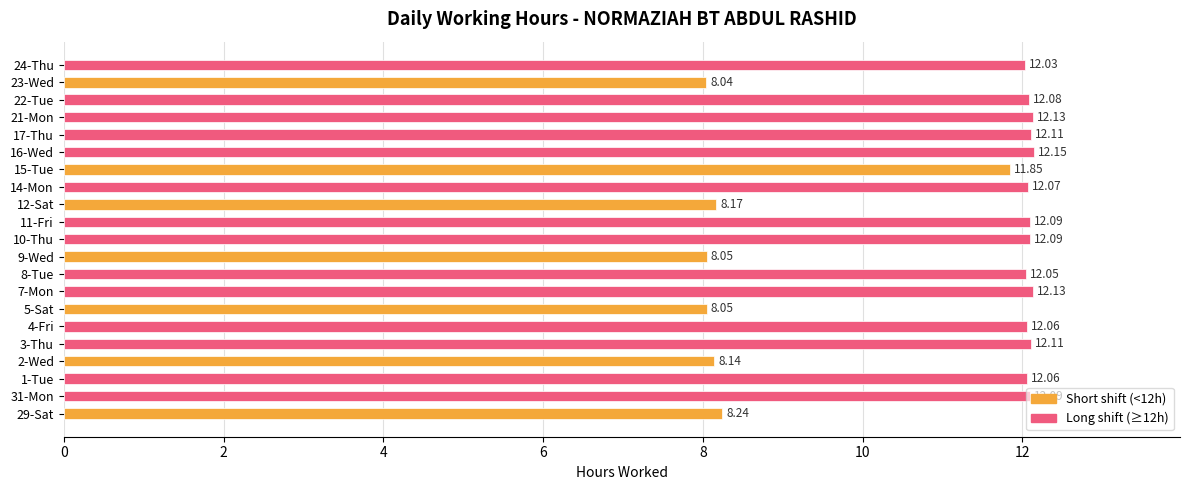

How many bars are there in total?

21